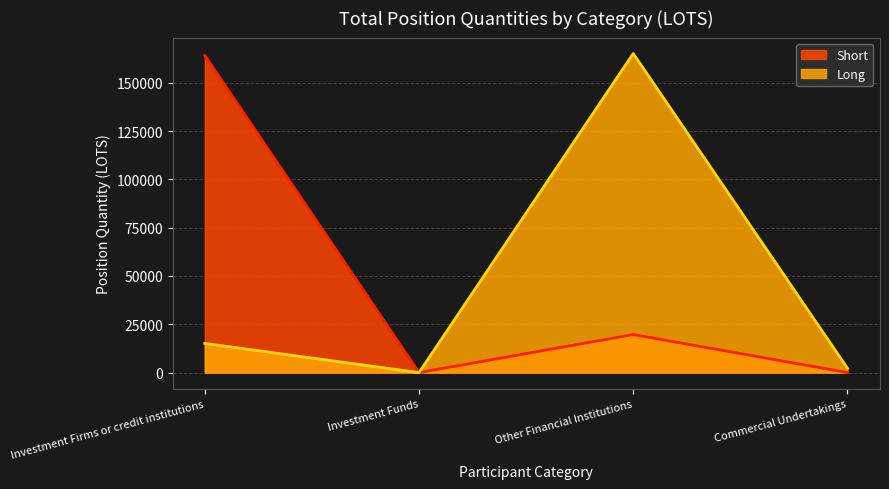

How many interior local peaks does the Long series have?

1